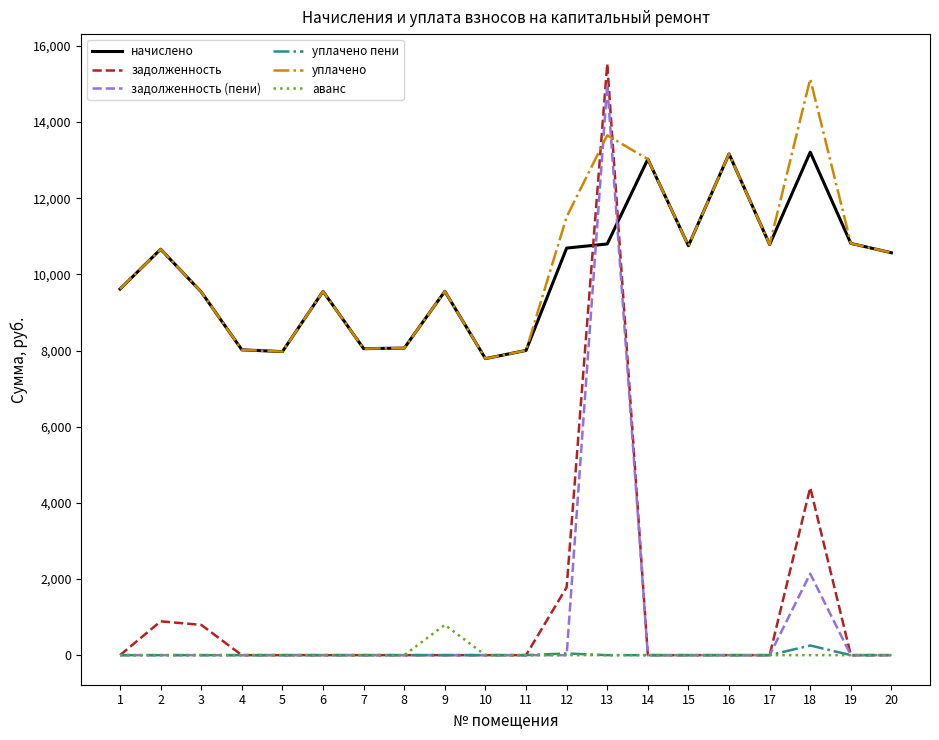

What are all the series names shown in the legend?

начислено, задолженность, задолженность (пени), уплачено пени, уплачено, аванс